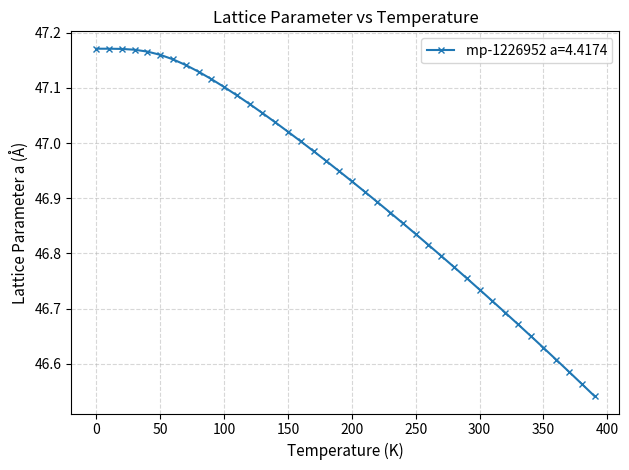

What is the sum of all values?

1876.7